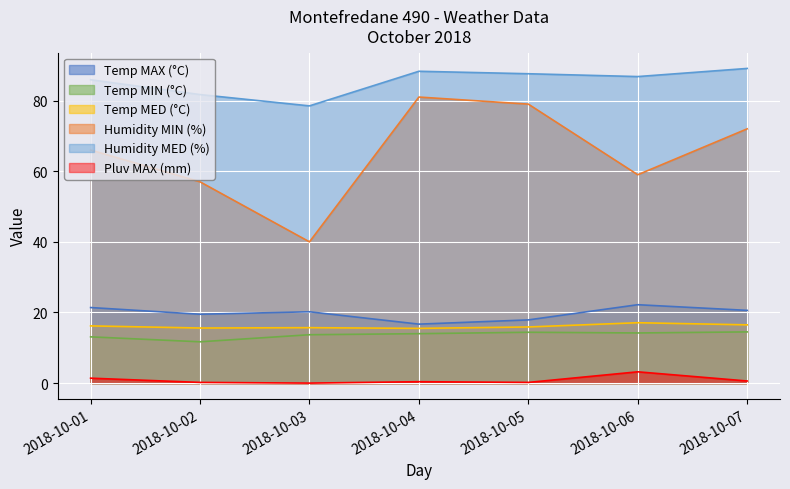

Is it true that Humidity MIN (%) equals 79.0 at 2018-10-05?

True